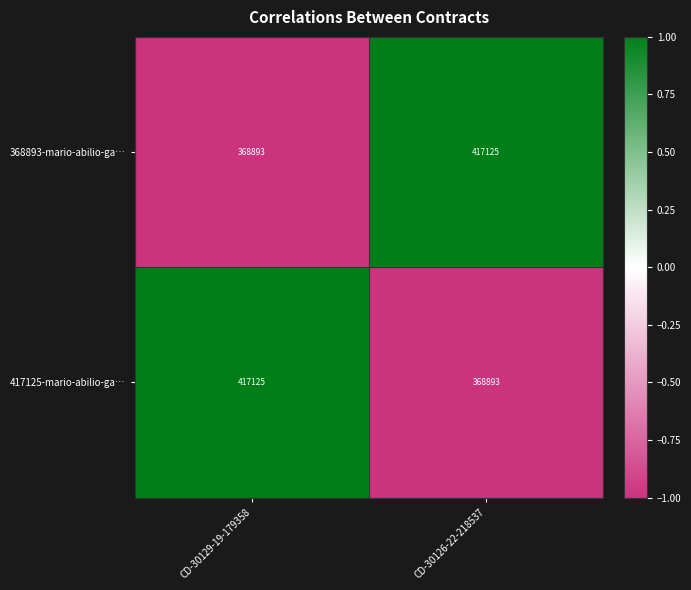

How many distinct data groups are displayed?

2